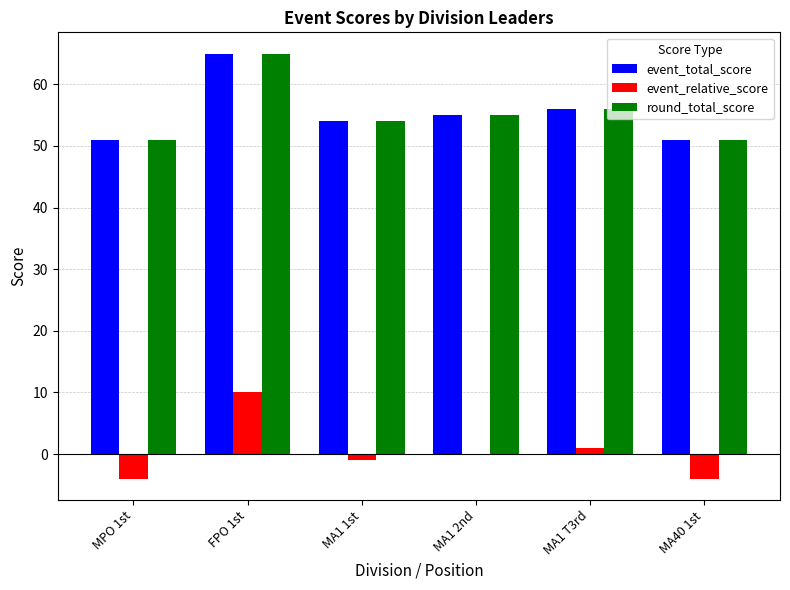

Reading left to right, extract all data points from this chart.

event_total_score: 51	65	54	55	56	51
event_relative_score: -4	10	-1	0	1	-4
round_total_score: 51	65	54	55	56	51